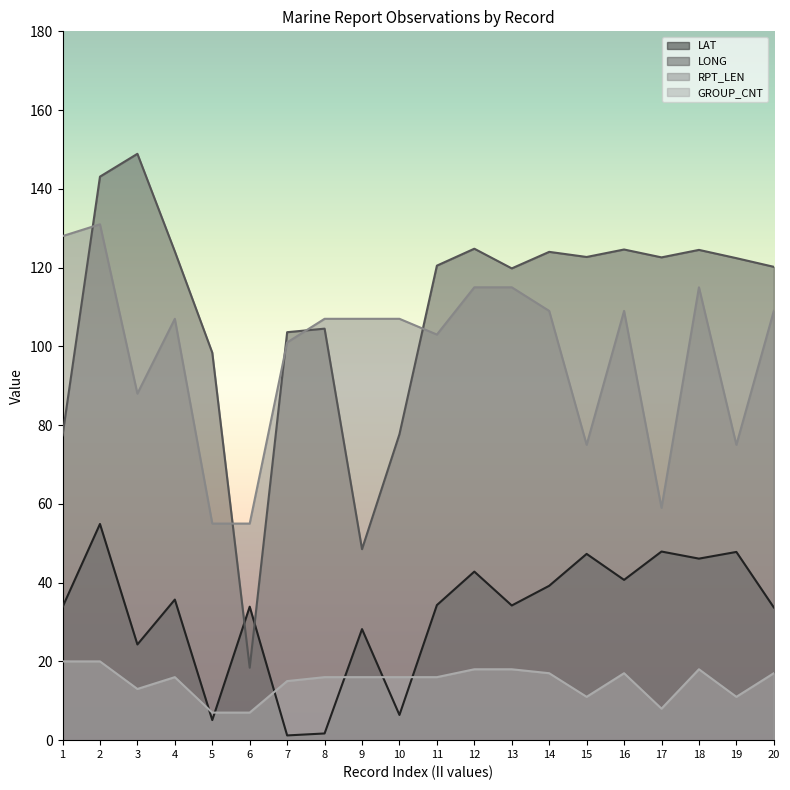

What are all the series names shown in the legend?

LAT, LONG, RPT_LEN, GROUP_CNT